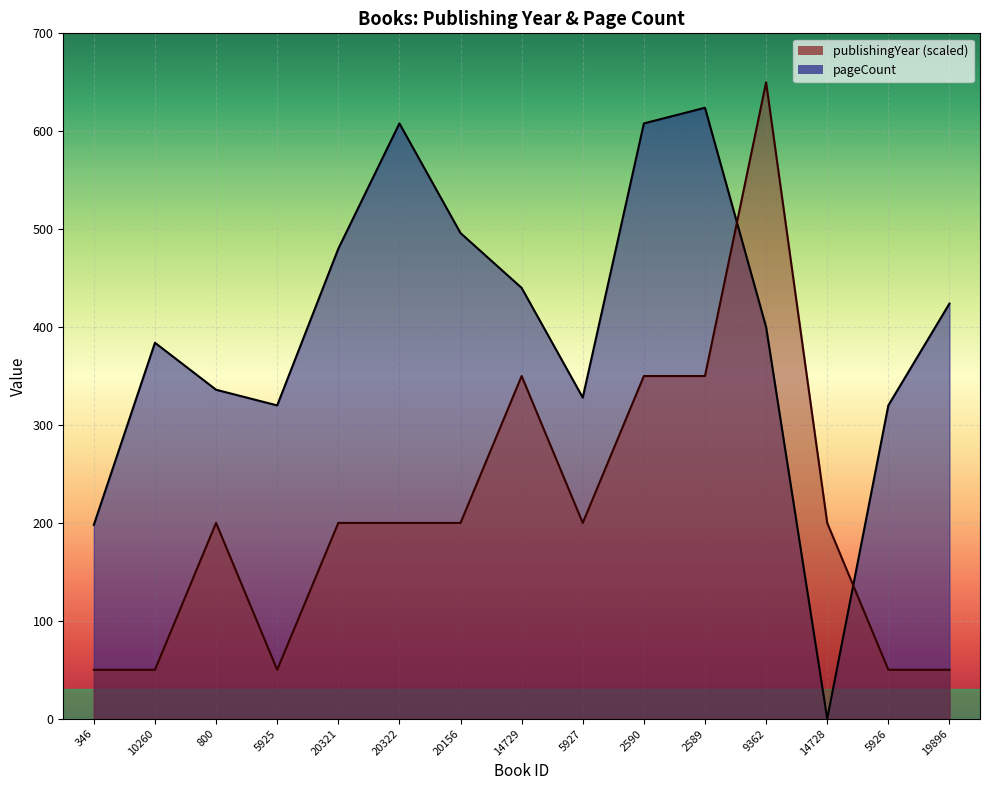

What is the label of the 1st point from the right?

19896